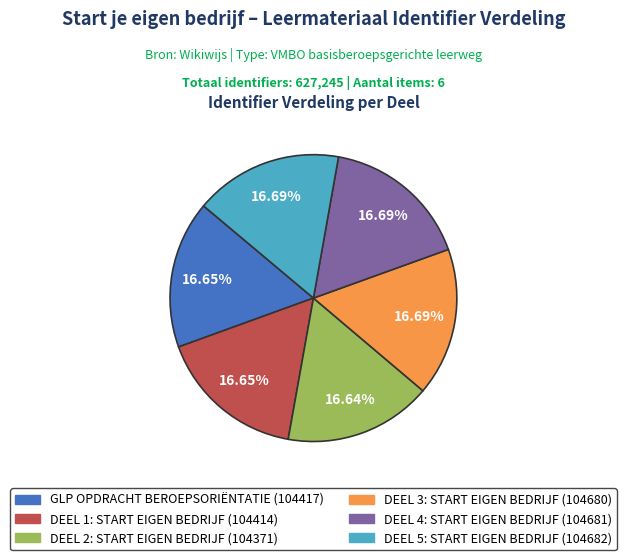

Is there any slice that represents more than half of the pie?

No